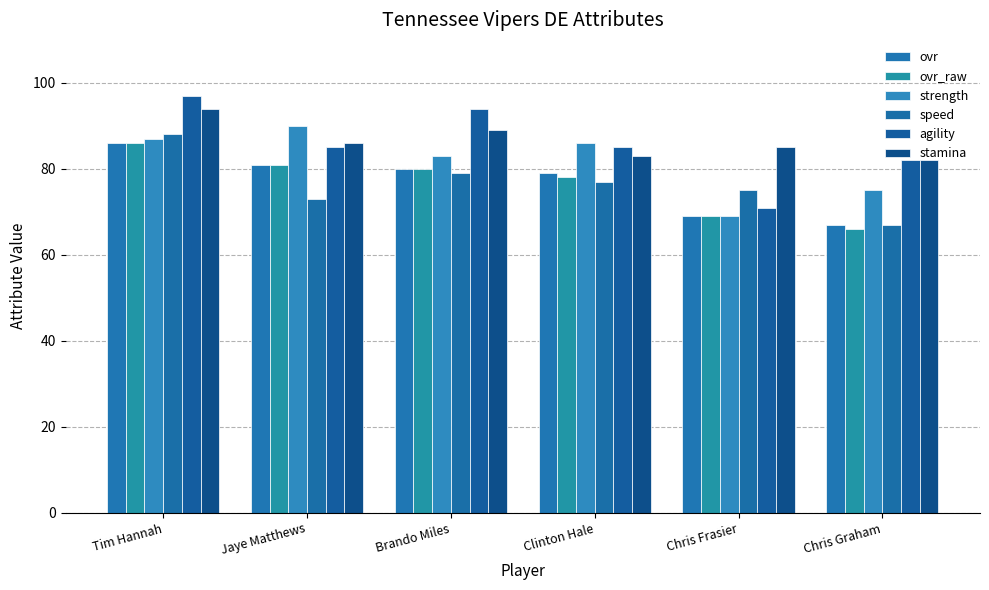

Rank the categories by ovr value from lowest to highest.

Chris Graham, Chris Frasier, Clinton Hale, Brando Miles, Jaye Matthews, Tim Hannah